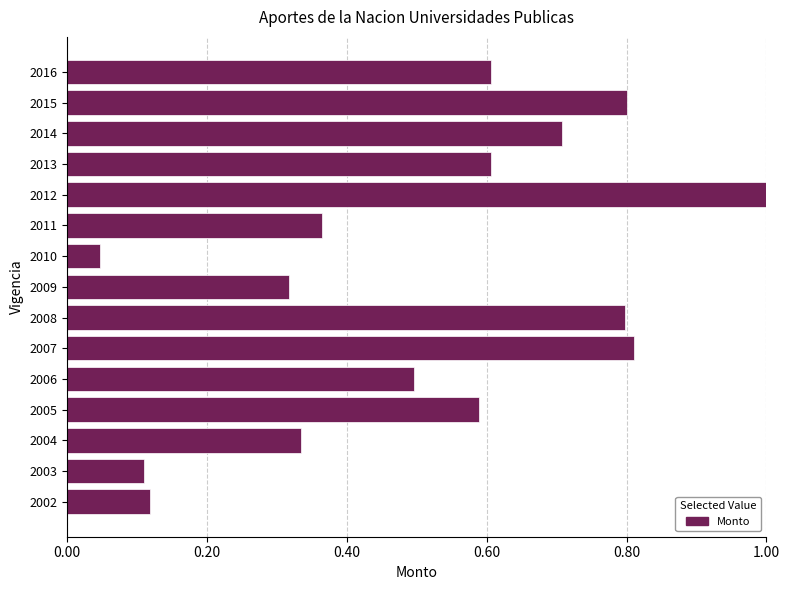

What is the sum of the values at 2014 and 2005?

1.3